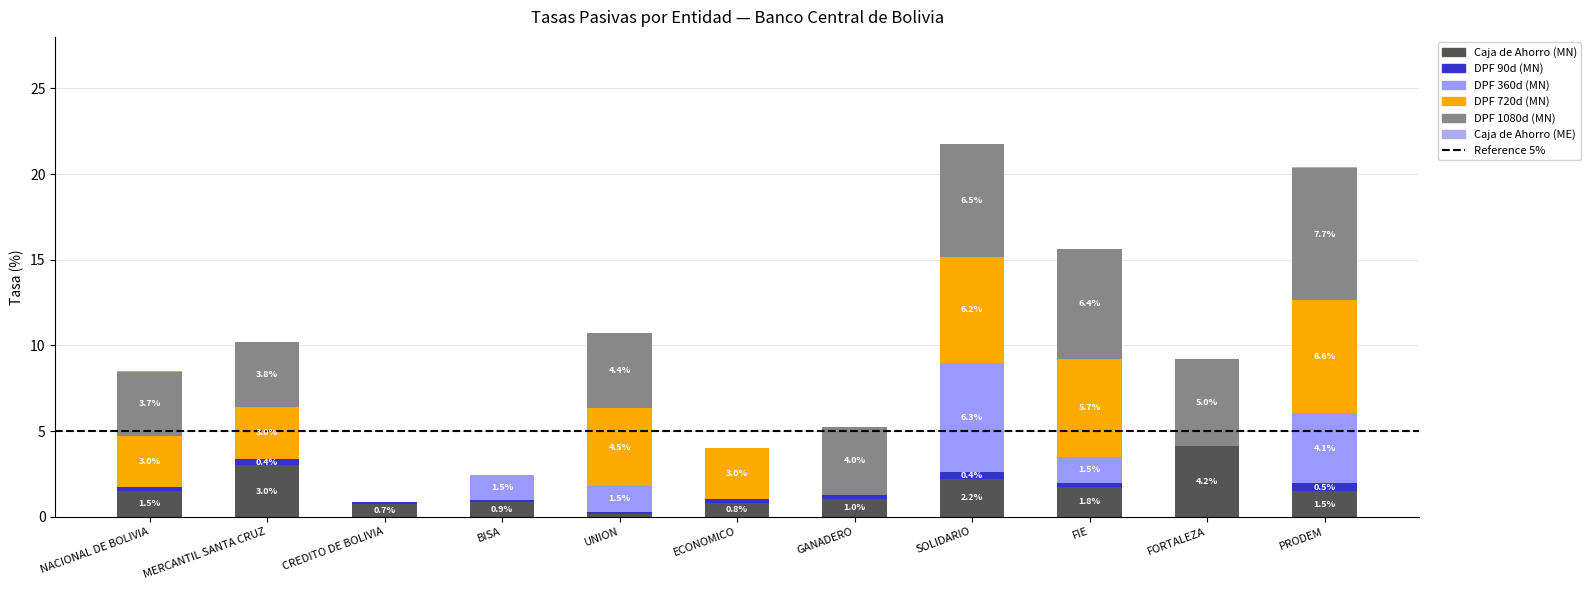

How many data points in Caja de Ahorro (MN) are above 1?

7